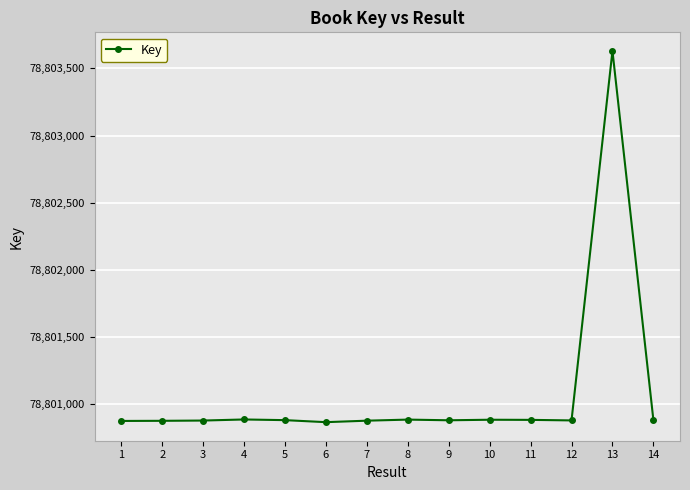

Is it true that the value at 2 is 78800877?

True